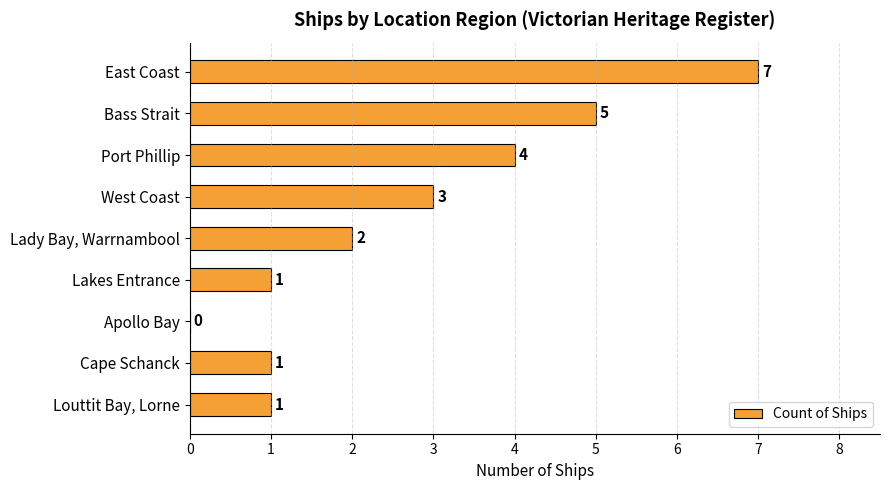

Reading top to bottom, what are all the values shown in this chart?

East Coast=7	Bass Strait=5	Port Phillip=4	West Coast=3	Lady Bay, Warrnambool=2	Lakes Entrance=1	Apollo Bay=0	Cape Schanck=1	Louttit Bay, Lorne=1